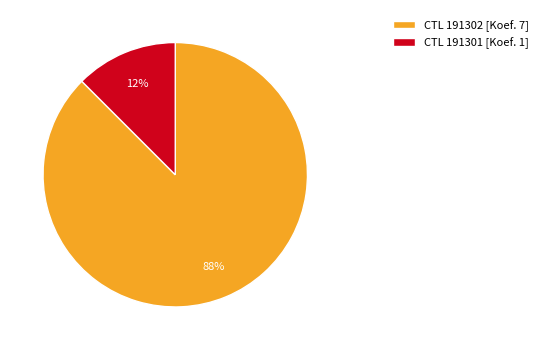

What is the majority slice?

CTL 191302 [Koef. 7]